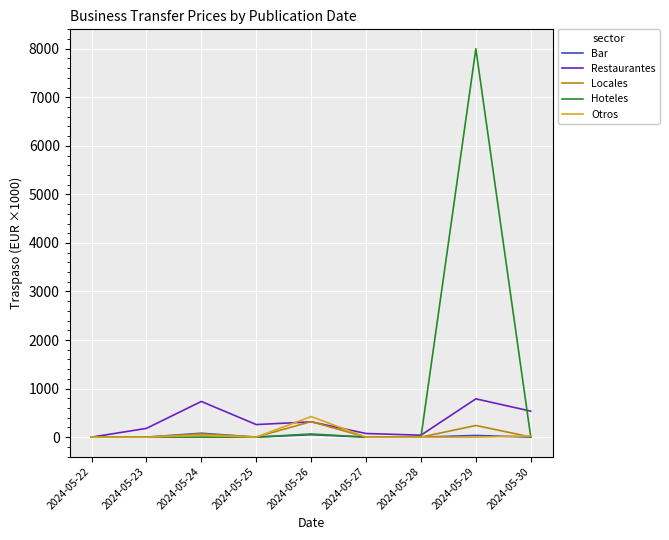

Which series has the largest range (max minus min)?

Hoteles